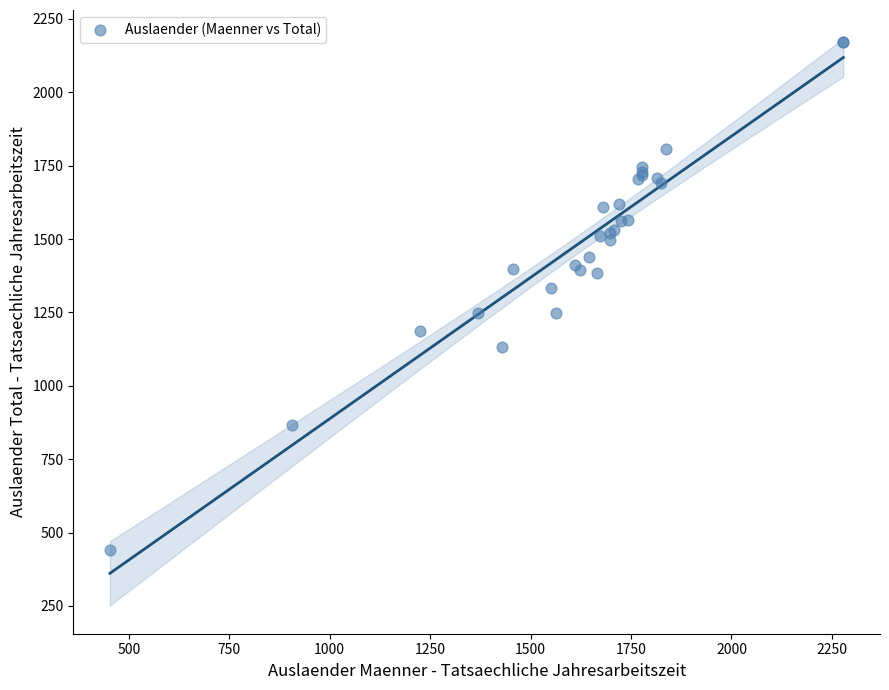

What Y value in the scatter plot is closest to 1306?

1333.3